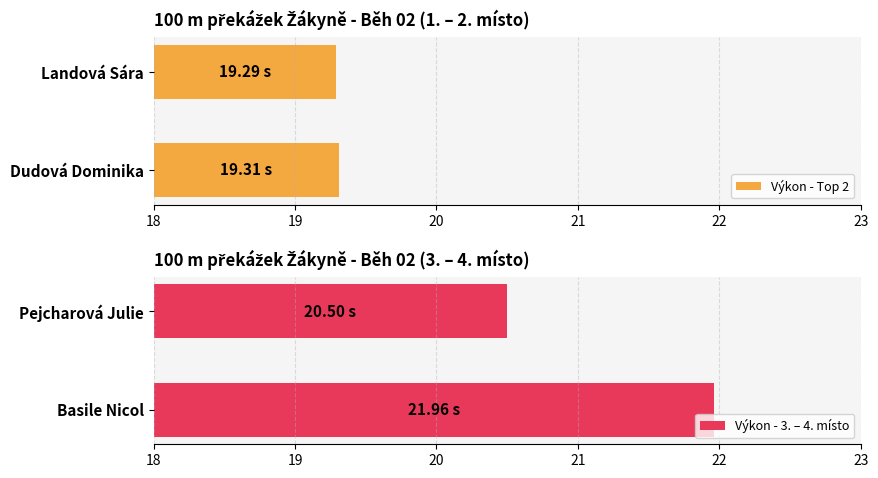

How many categories are shown in the chart?

2